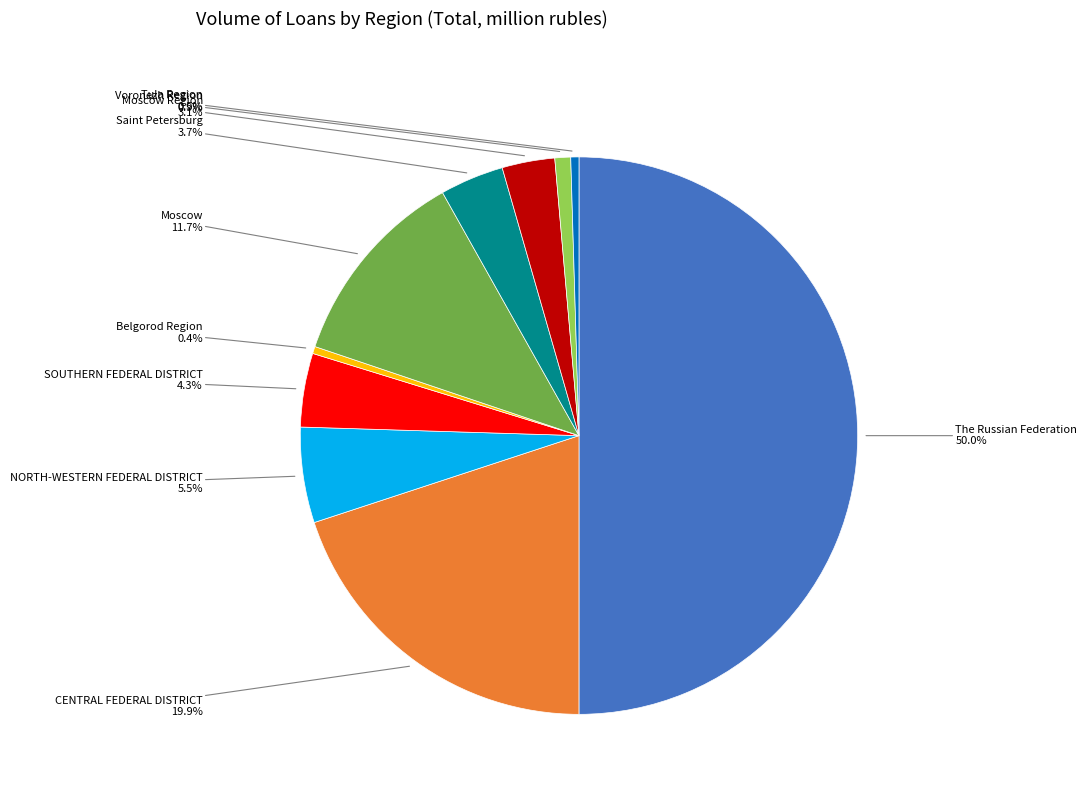

What is the largest slice in the pie chart?

The Russian Federation